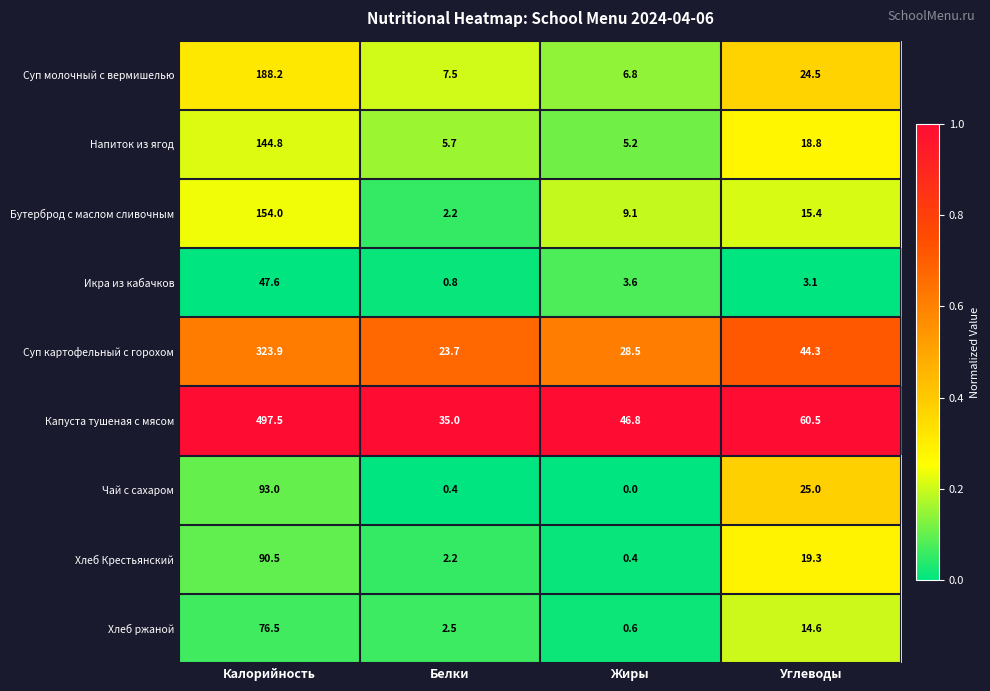

What is the sum of all Бутерброд с маслом сливочным values?

180.7